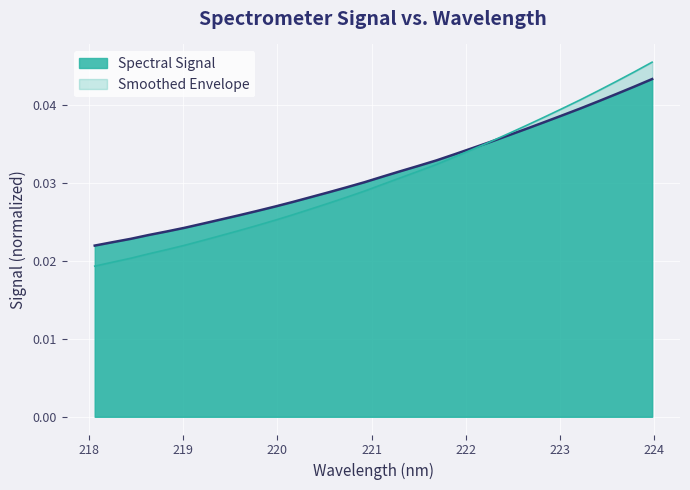

True or false: the data has more than 1 interior local peaks.

False